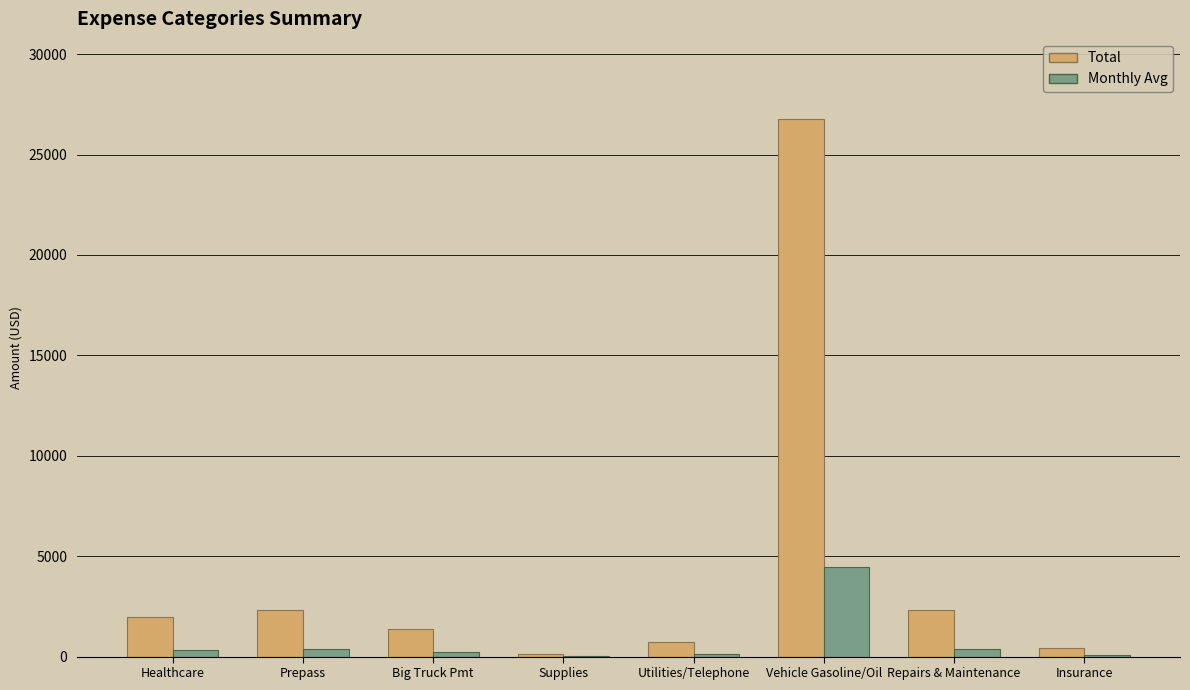

Which series has the largest total across all categories?

Total